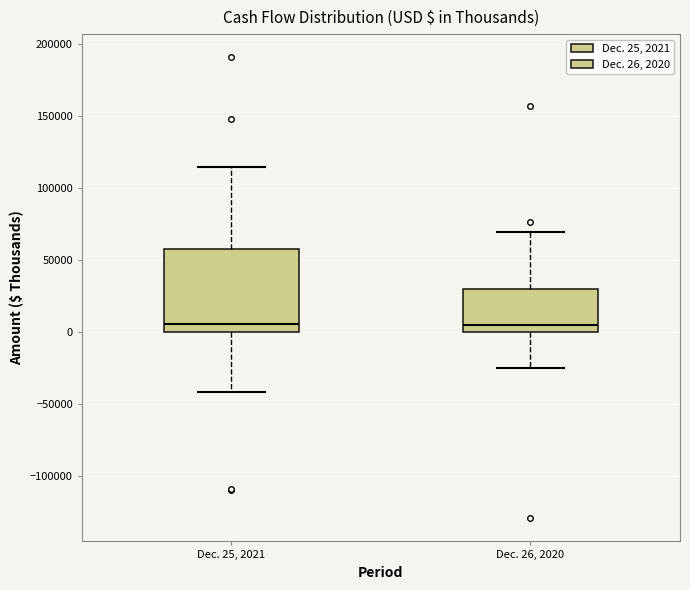

Reading left to right, transcribe this box plot: for each box, give where its median line is, the range the box spans, and where its two whiskers end, as read against the y-axis. The values are not printed on the chart, so give them approximately, as read against the axis.

Dec. 25, 2021: median 5000, box 0 to 55000, whiskers -40000 to 115000
Dec. 26, 2020: median 5000, box 0 to 30000, whiskers -25000 to 70000